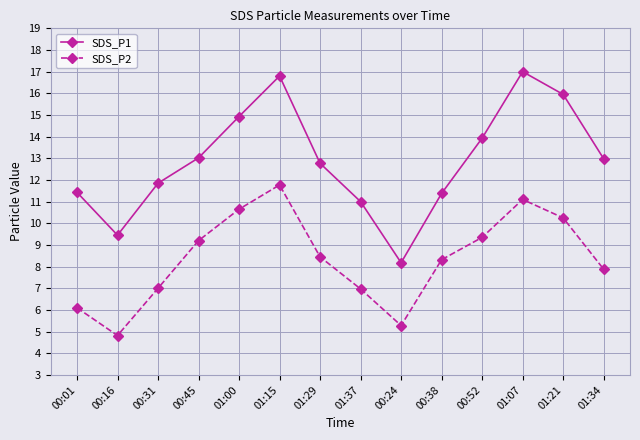

What is the sum of all SDS_P2 values?

117.1